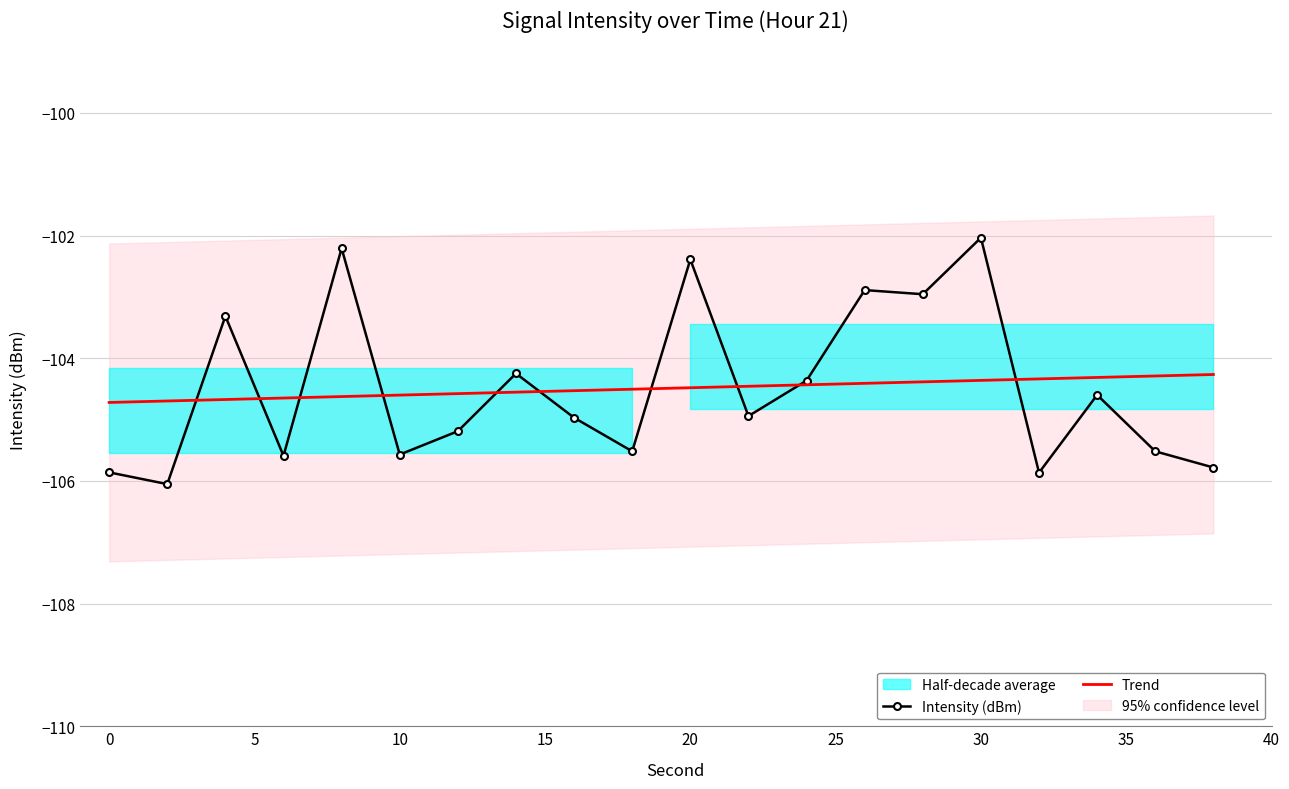

What is the difference between the values at 24 and 8?

2.2